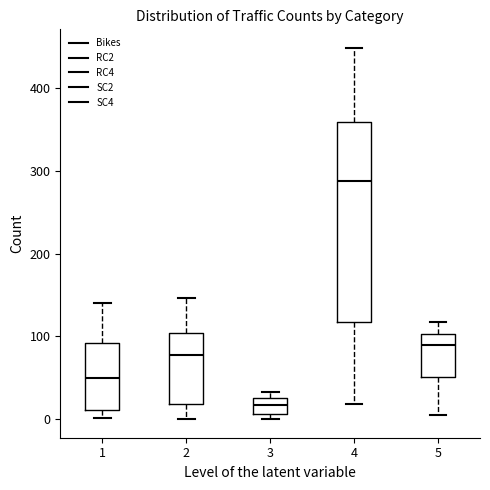

Which box is the tallest, from its lower edge to its upper edge?

4